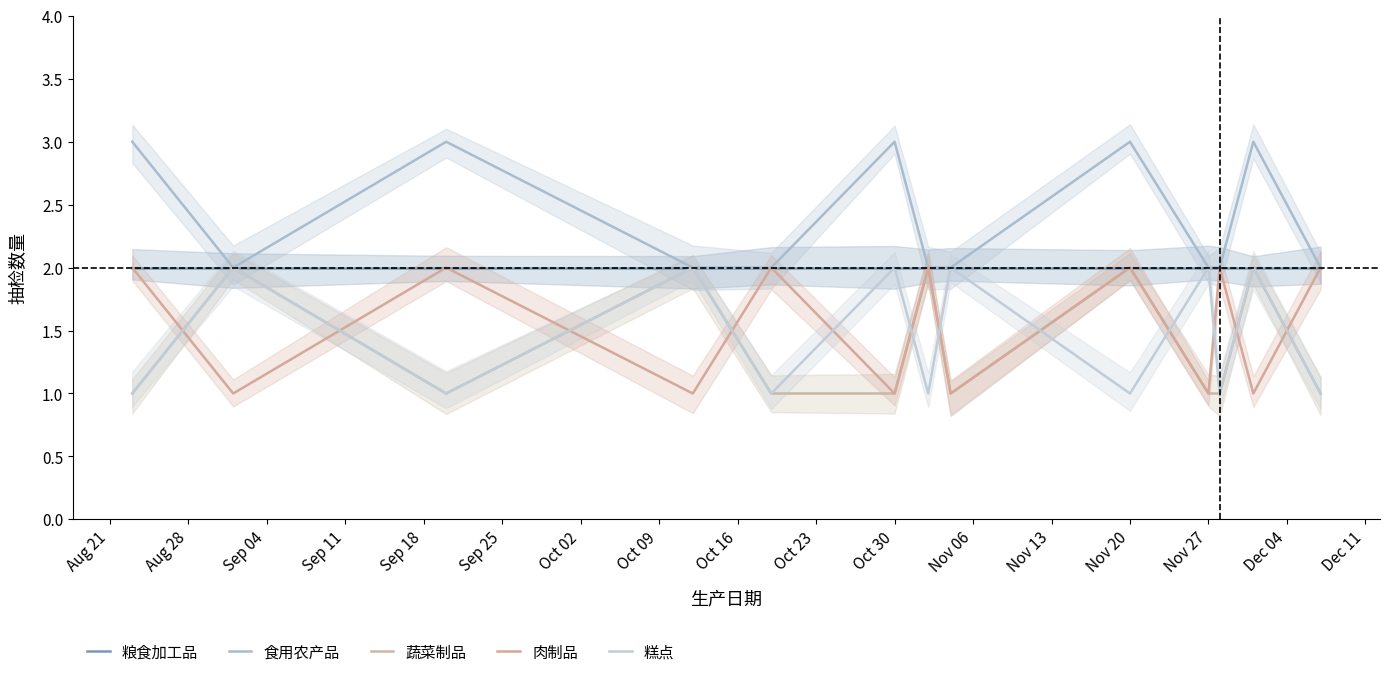

What is the difference between the maximum and second lowest values in the 肉制品 series?

1